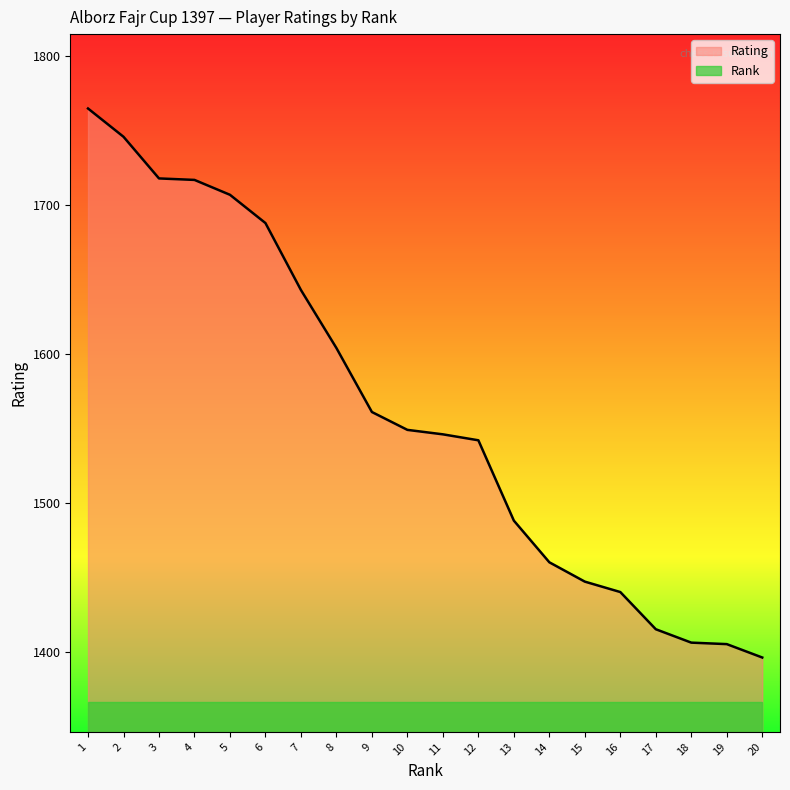

How many lines are shown in the chart?

2